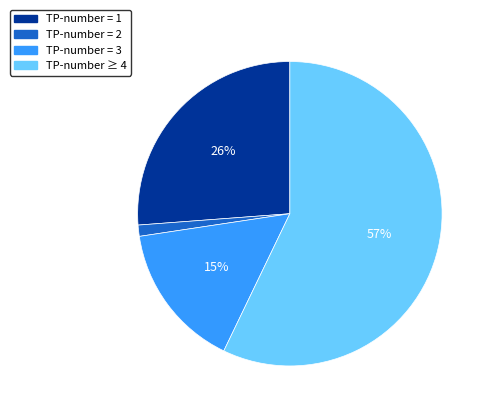

How many segments does this pie chart have?

4